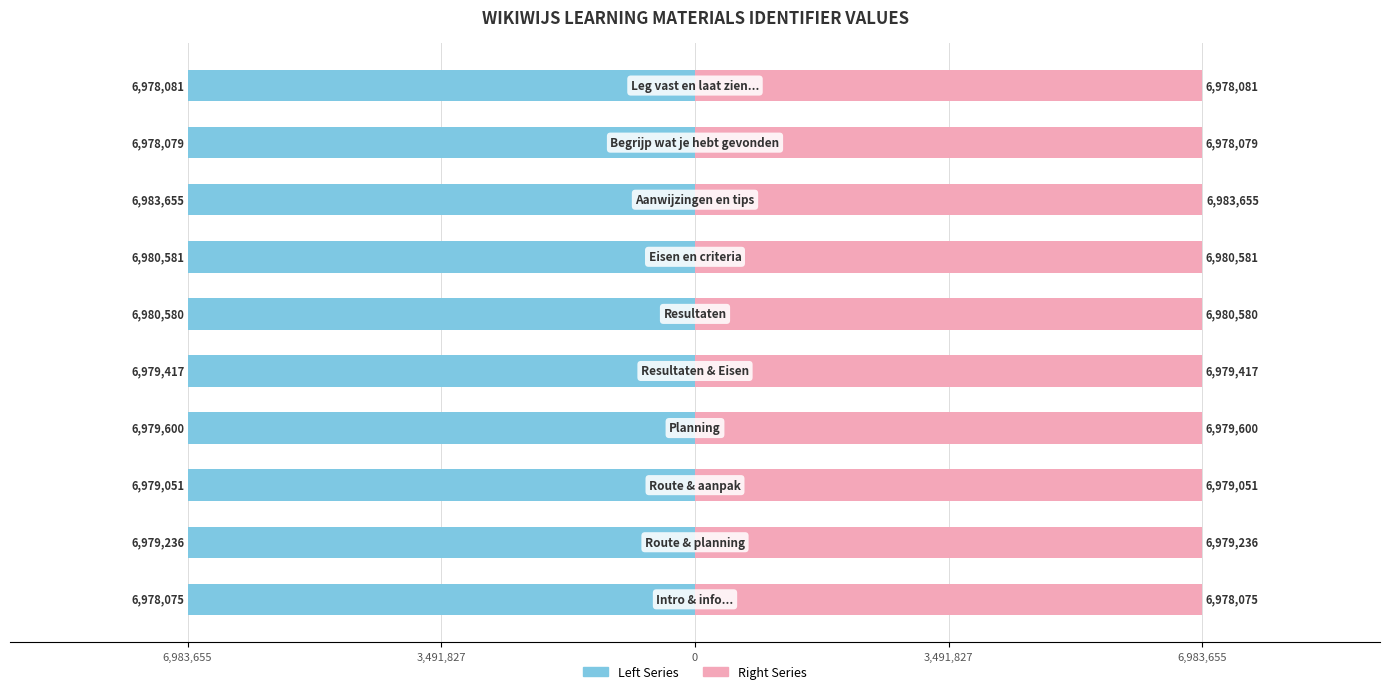

Reading left to right, what are all the values shown in this chart?

Identifier (Left): -6978075	-6979236	-6979051	-6979600	-6979417	-6980580	-6980581	-6983655	-6978079	-6978081
Identifier (Right): 6978075	6979236	6979051	6979600	6979417	6980580	6980581	6983655	6978079	6978081